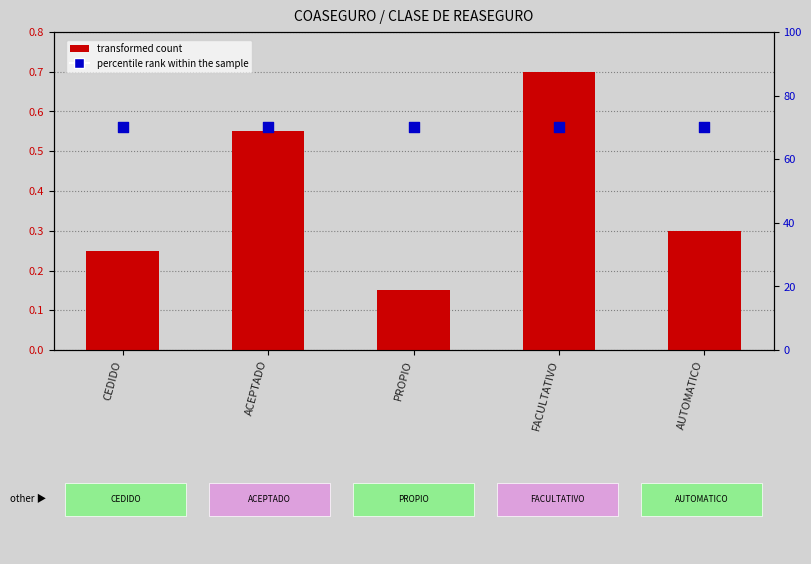

Which series has the widest spread of Y values?

transformed count